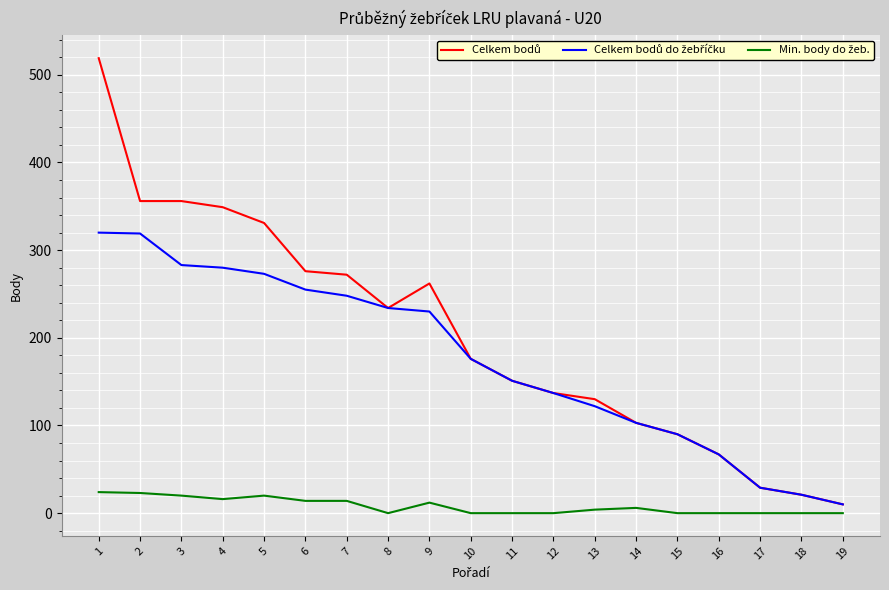

What is the value of the Min. body do žeb. point at the 4th from the left?

16